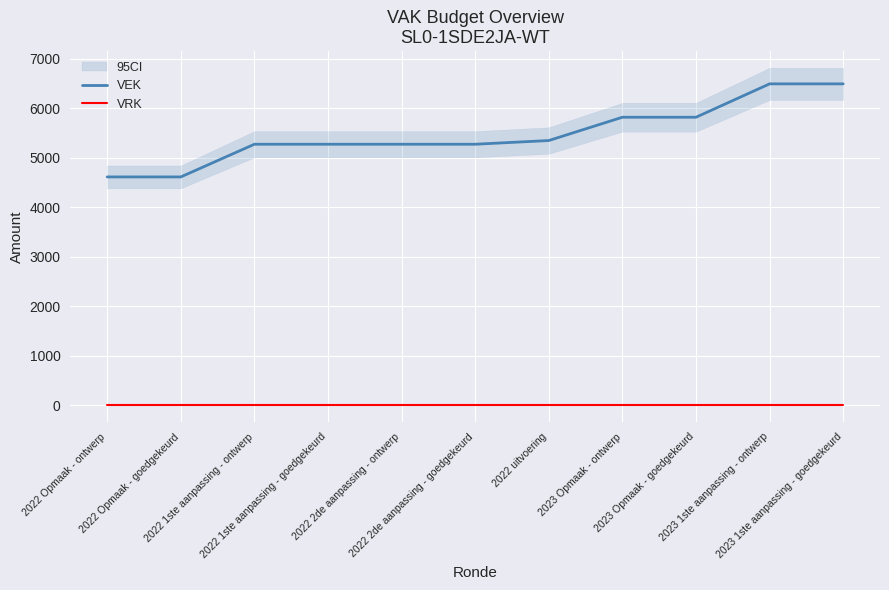

Rank the series at 2023 Opmaak - goedgekeurd from highest to lowest value.

VEK, VRK